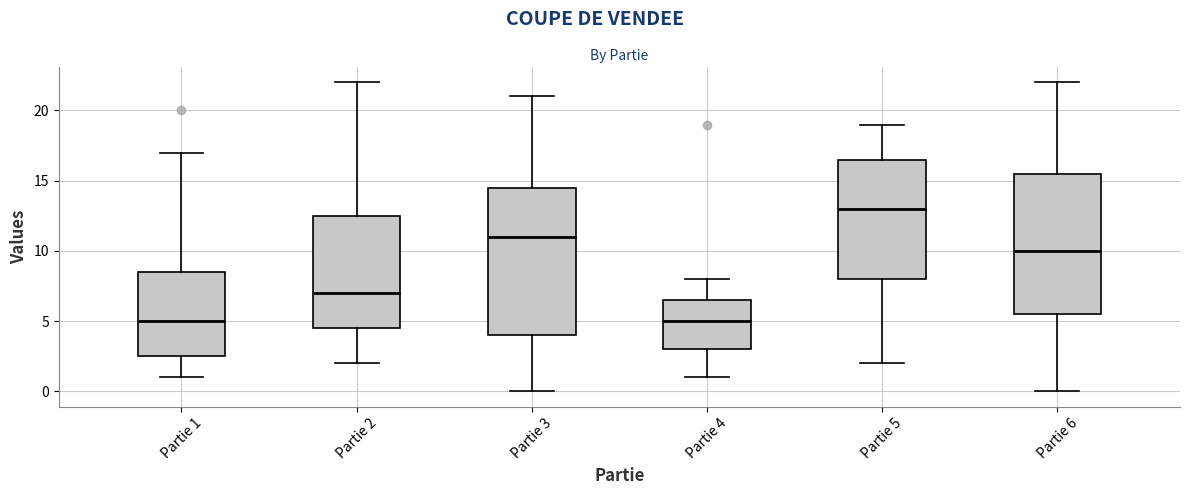

Reading left to right, transcribe this box plot: for each box, give where its median line is, the range the box spans, and where its two whiskers end, as read against the y-axis. The values are not printed on the chart, so give them approximately, as read against the axis.

Partie 1: median 5.0, box 2.5 to 8.5, whiskers 1.0 to 17.0
Partie 2: median 7.0, box 4.5 to 12.5, whiskers 2.0 to 22.0
Partie 3: median 11.0, box 4.0 to 14.5, whiskers 0.0 to 21.0
Partie 4: median 5.0, box 3.0 to 6.5, whiskers 1.0 to 8.0
Partie 5: median 13.0, box 8.0 to 16.5, whiskers 2.0 to 19.0
Partie 6: median 10.0, box 5.5 to 15.5, whiskers 0.0 to 22.0